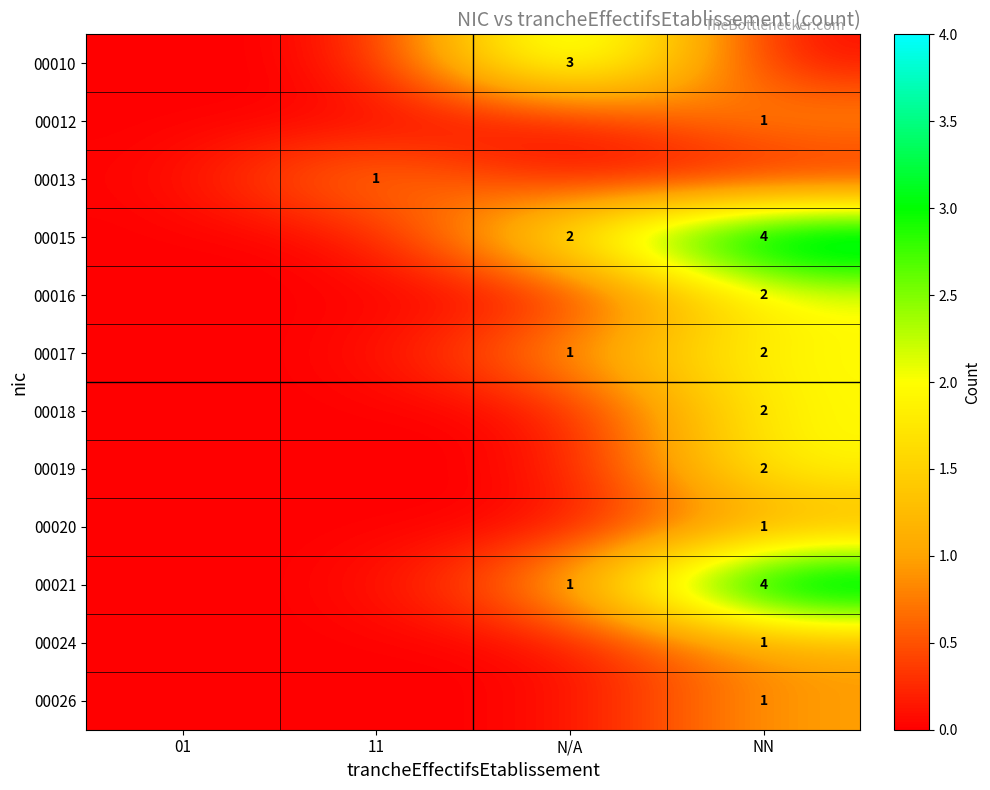

The 00015 series shows 2 at N/A. True or false?

True